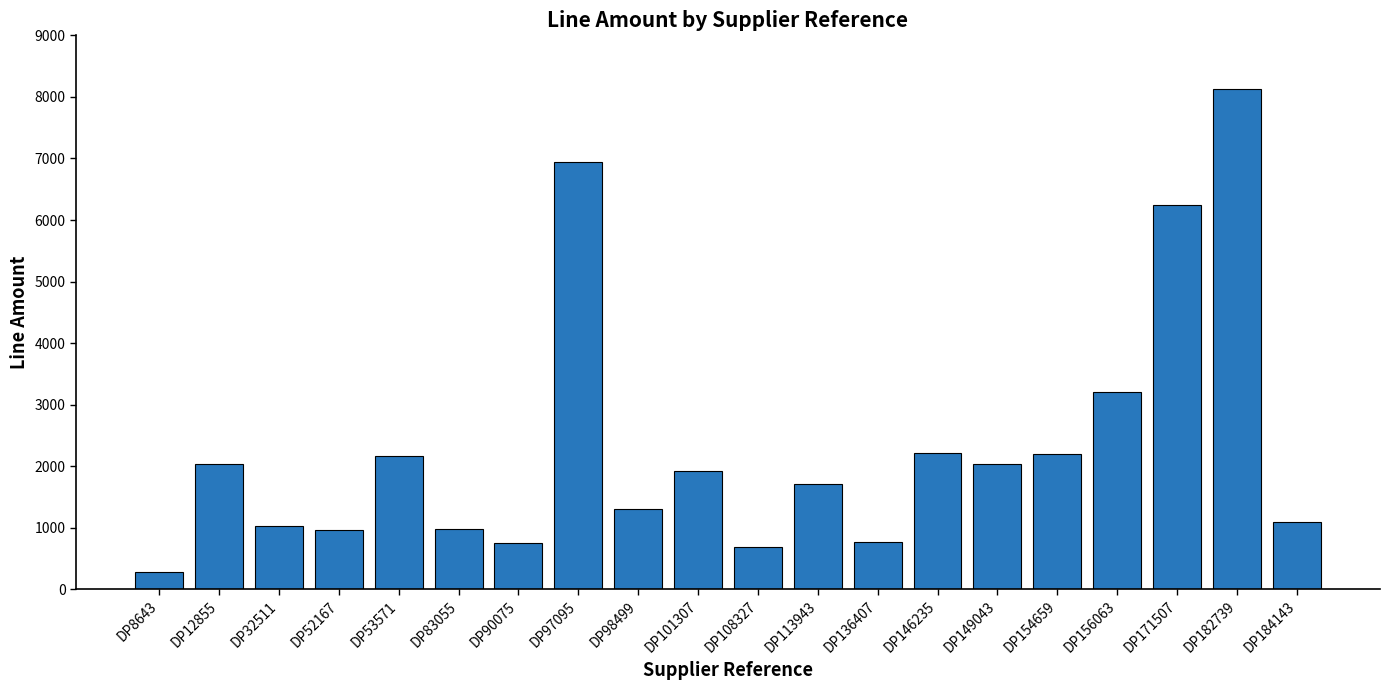

What is the greatest value displayed?

8123.2